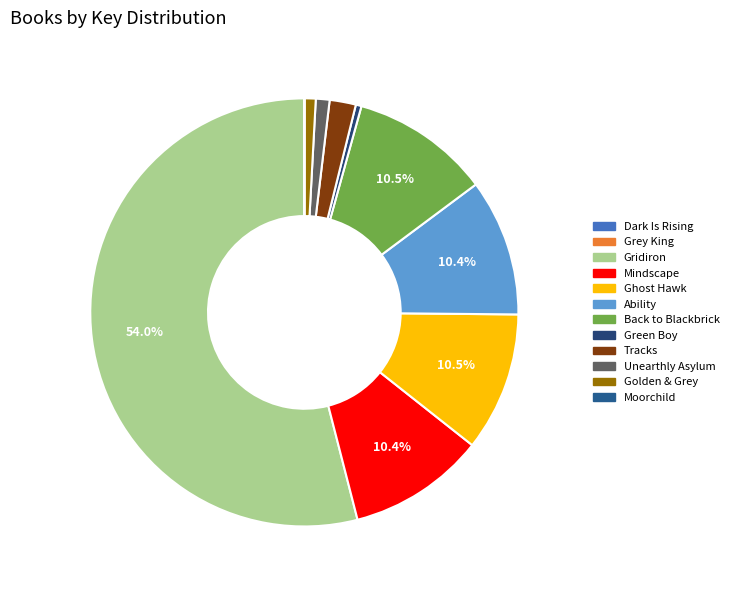

How many slices are in this pie chart?

12